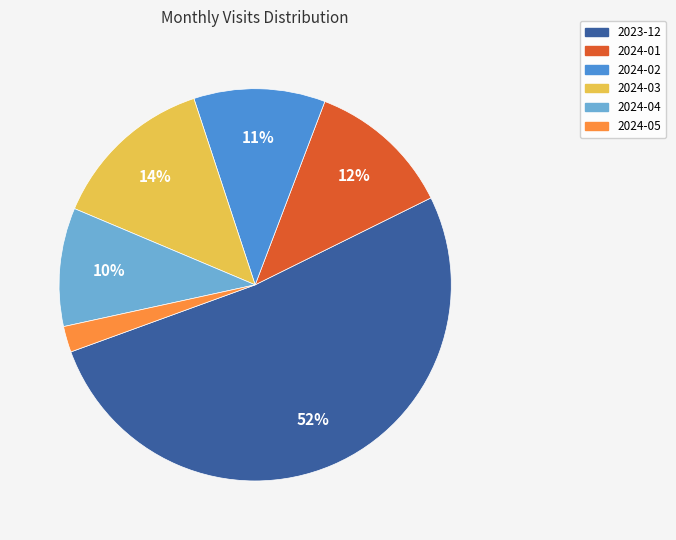

Which has a higher value, 2024-02 or 2023-12?

2023-12